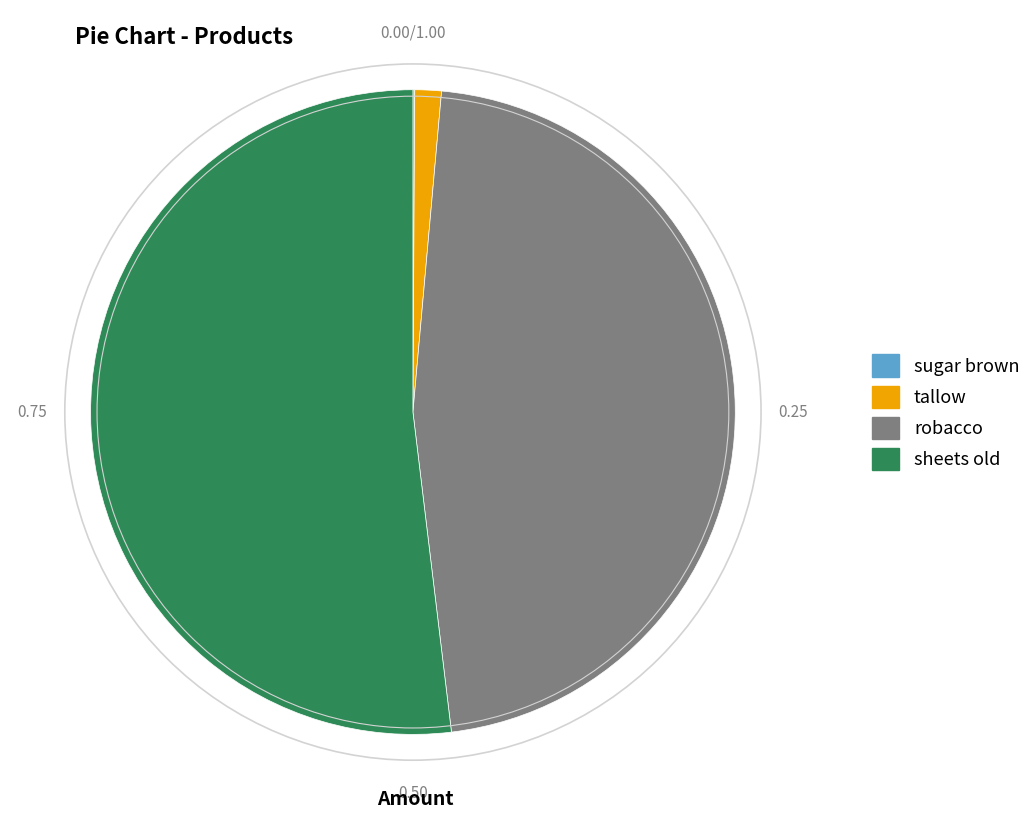

Is it true that sheets old is 38% of the pie?

False